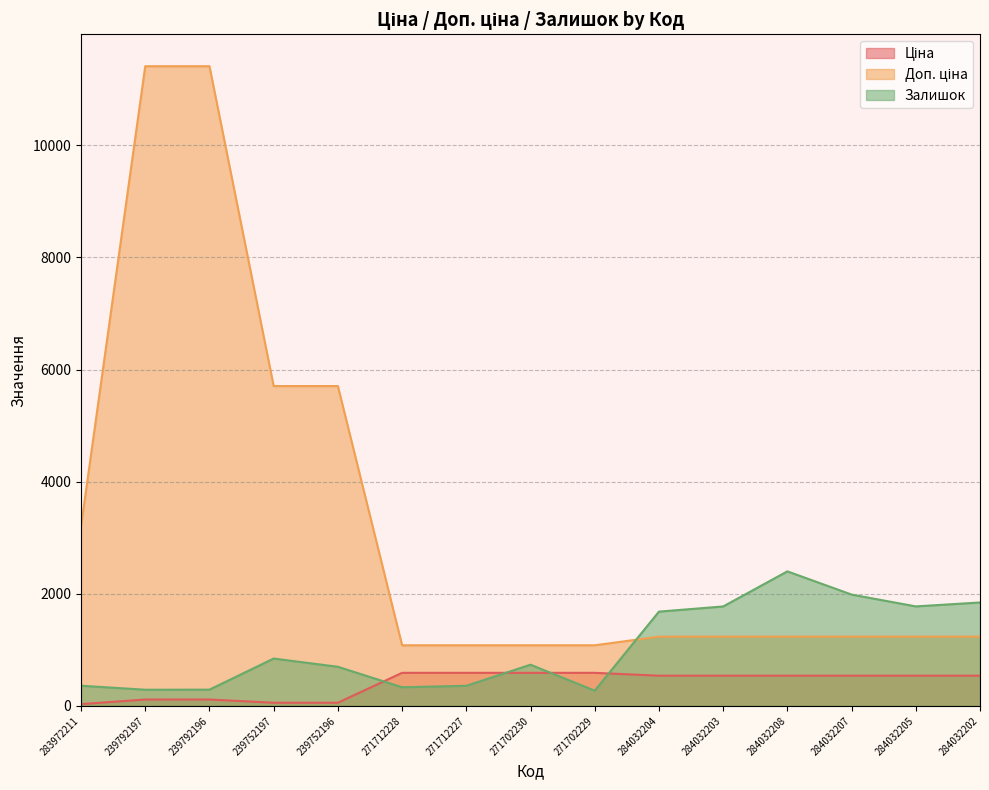

Is the value of Доп. ціна at 239752197 greater than the value of Залишок at 271712227?

Yes